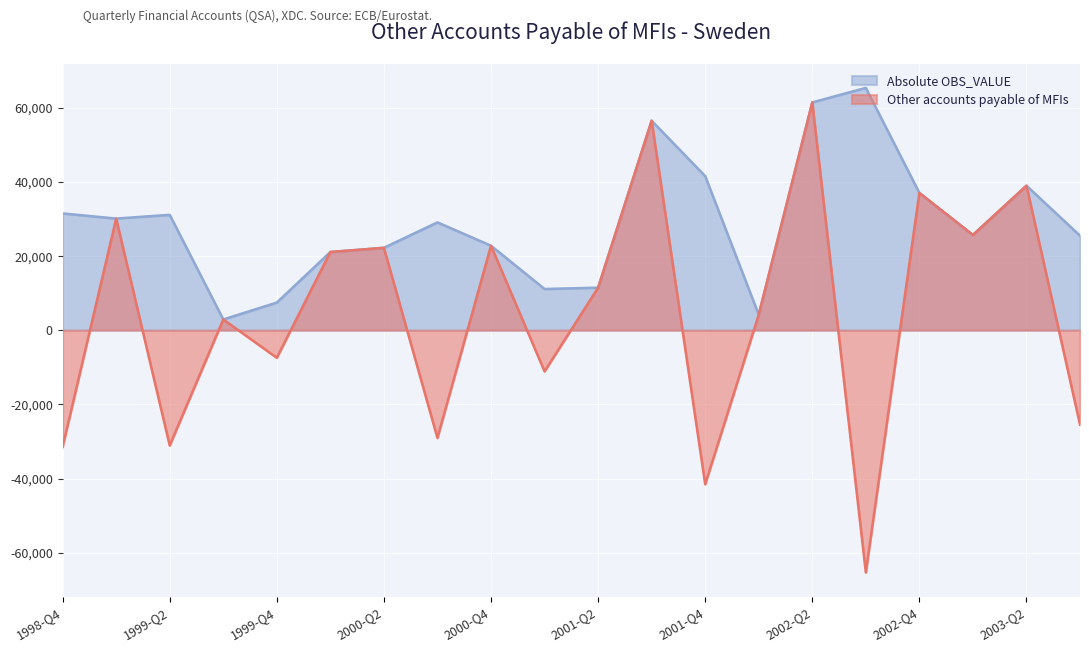

Where is Absolute OBS_VALUE nearest to the value 34106?

1998-Q4